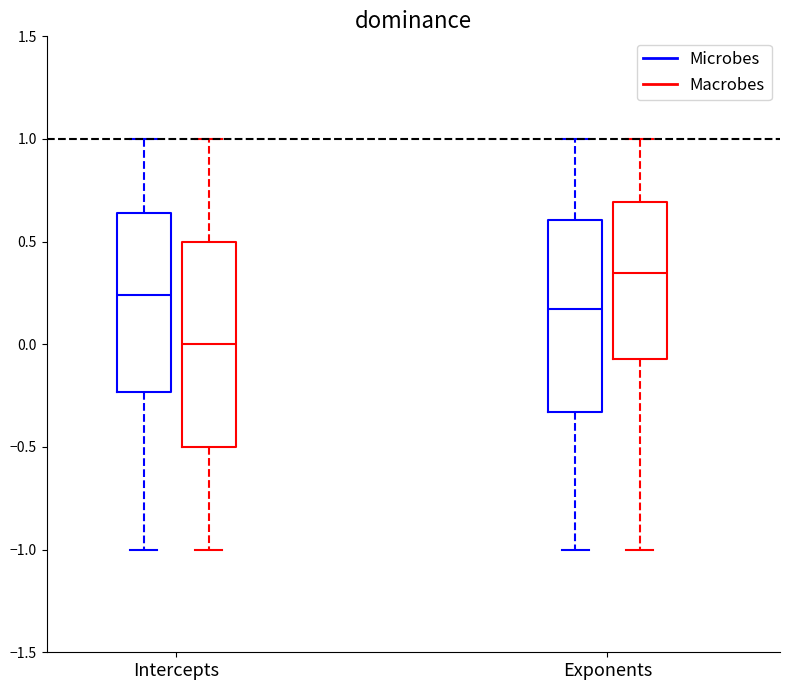

Reading left to right, read every box against the y-axis: the position of its median line, the range the box covers, and the ends of its whiskers. The values are not printed on the chart, so give them approximately, as read against the axis.

Intercepts (Microbes): median 0.25, box -0.25 to 0.65, whiskers -1.00 to 1.00
Intercepts (Macrobes): median 0.00, box -0.50 to 0.50, whiskers -1.00 to 1.00
Exponents (Microbes): median 0.15, box -0.35 to 0.60, whiskers -1.00 to 1.00
Exponents (Macrobes): median 0.35, box -0.05 to 0.70, whiskers -1.00 to 1.00